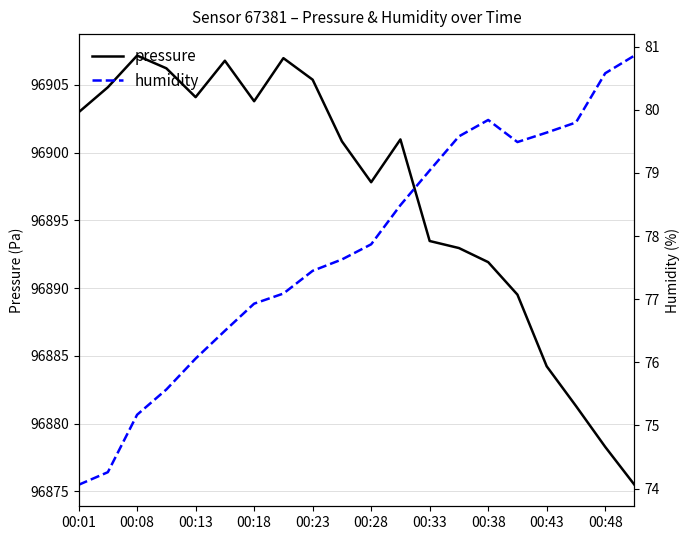

What is the minimum value for pressure?

96875.5